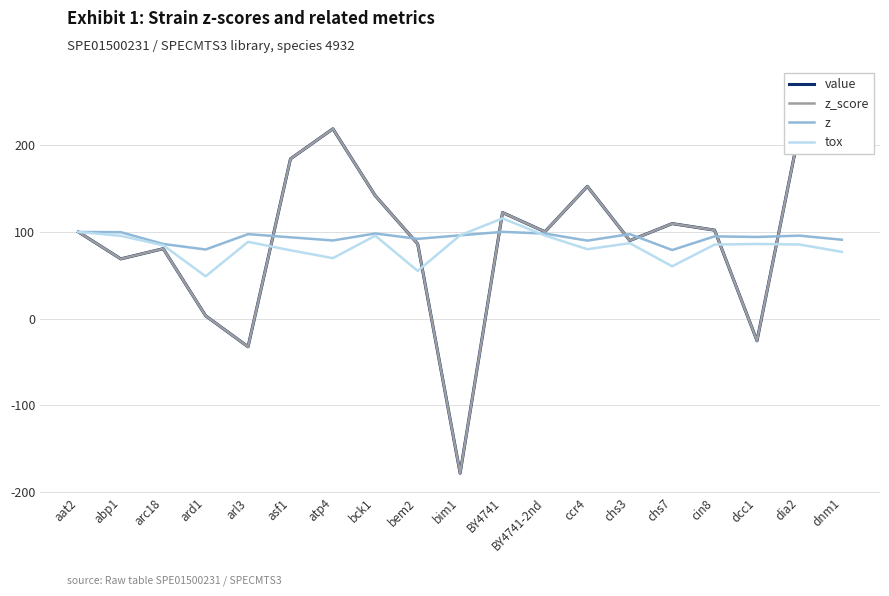

Is the value of z_score at arc18 greater than the value of value at bim1?

Yes